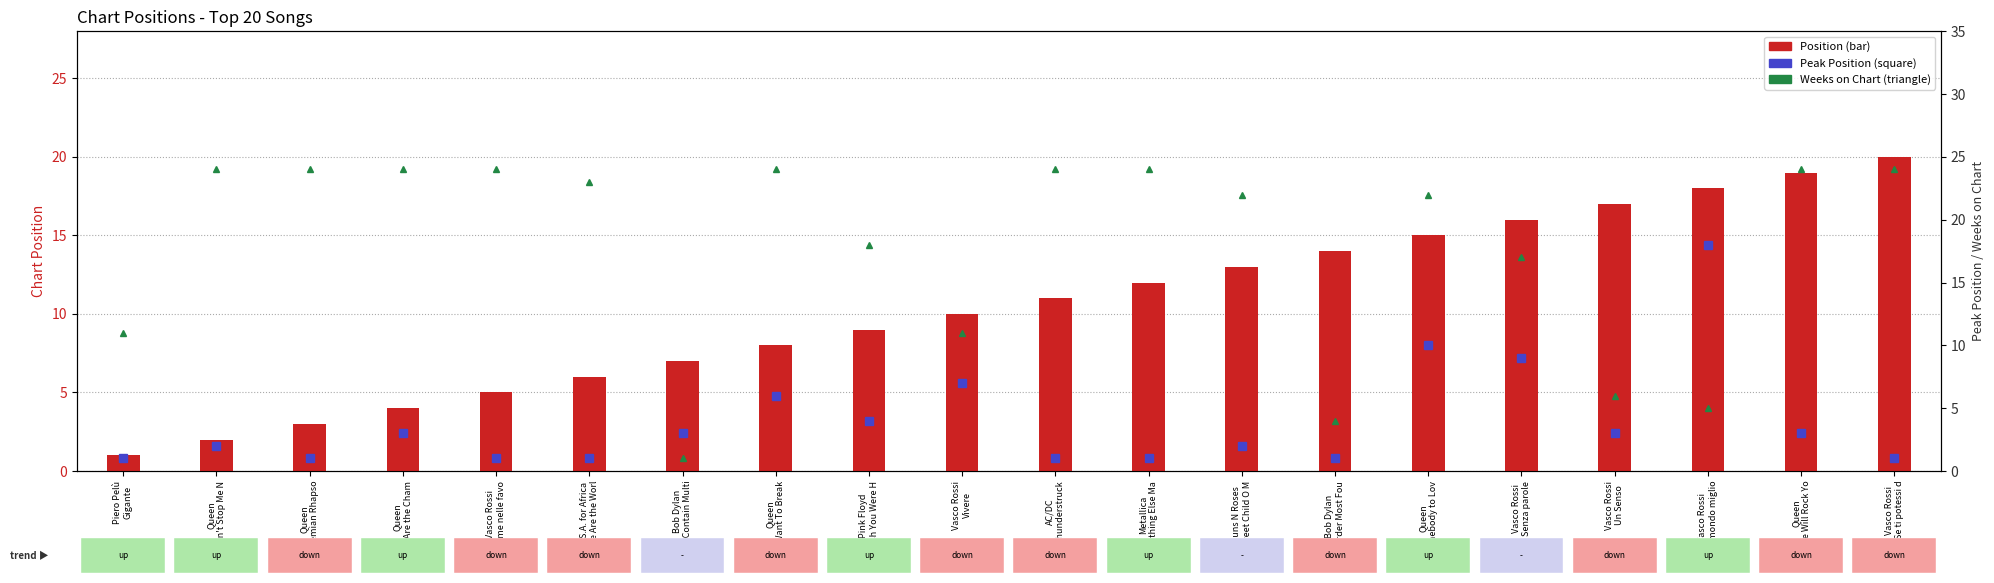

At which category is the sum across all series the highest?

Queen
Somebody to Lov